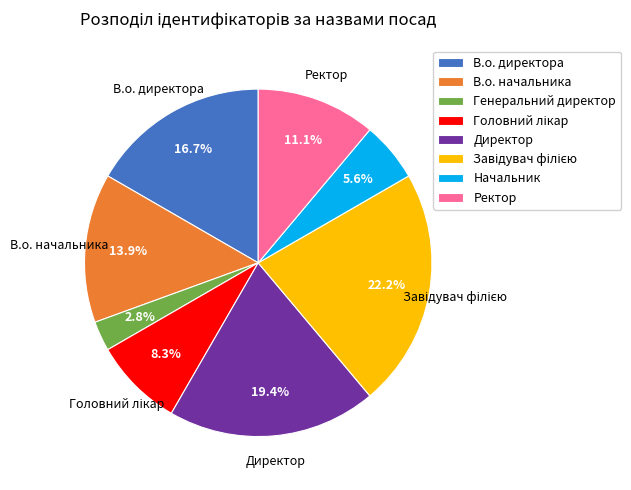

Which slice is the smallest?

Генеральний директор